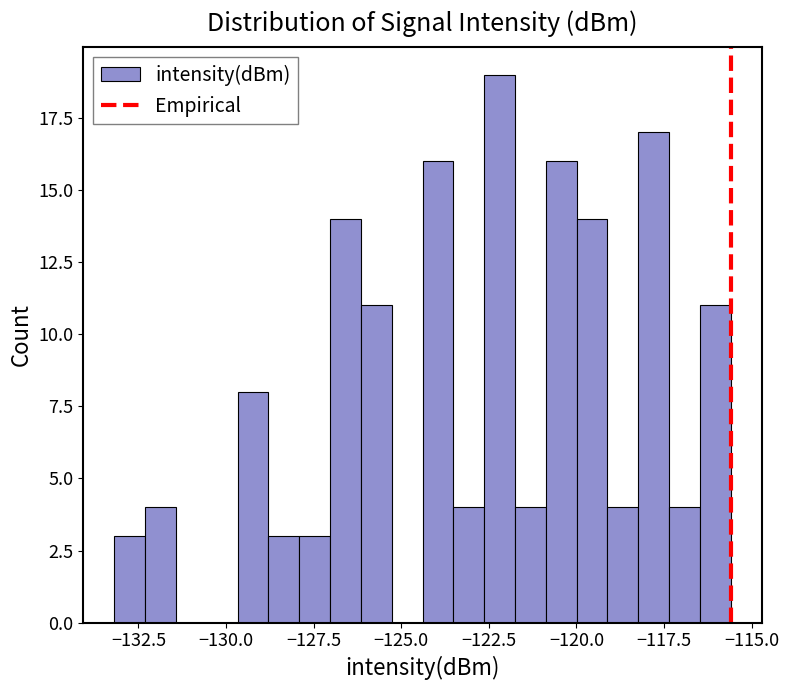

Around what value on the x-axis is the tallest bar? Give the approximate position of its centre, as read against the axis.

-122.0